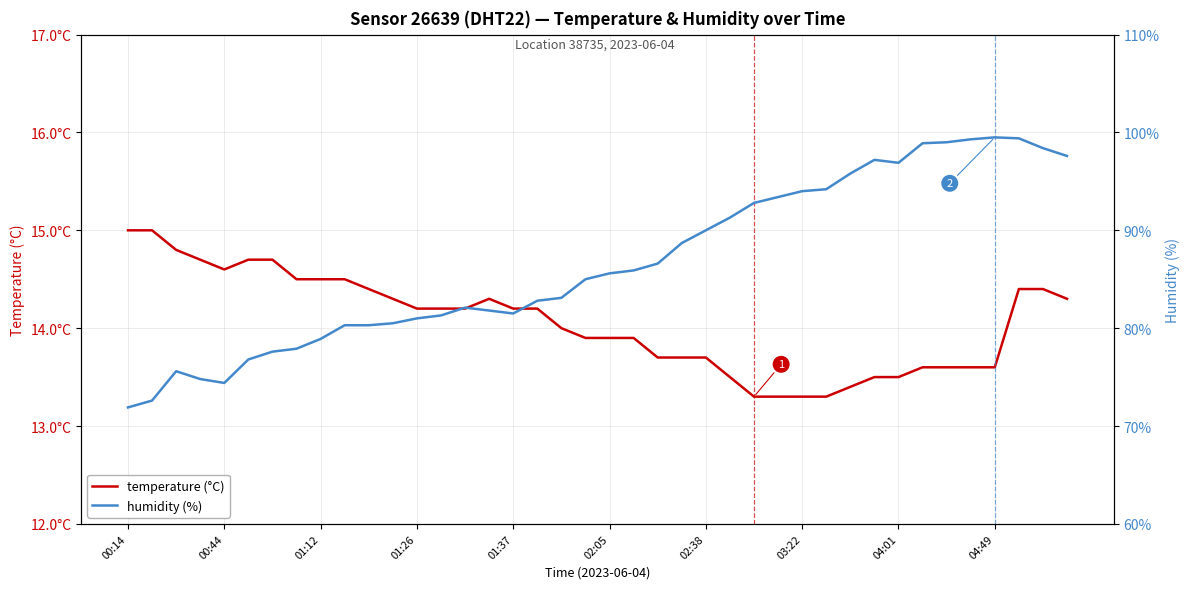

Reading left to right, list all the values displayed in this chart.

temperature (°C): 15.0	15.0	14.8	14.7	14.6	14.7	14.7	14.5	14.5	14.5	14.4	14.3	14.2	14.2	14.2	14.3	14.2	14.2	14.0	13.9	13.9	13.9	13.7	13.7	13.7	13.5	13.3	13.3	13.3	13.3	13.4	13.5	13.5	13.6	13.6	13.6	13.6	14.4	14.4	14.3
humidity (%): 71.9	72.6	75.6	74.8	74.4	76.8	77.6	77.9	78.9	80.3	80.3	80.5	81.0	81.3	82.1	81.8	81.5	82.8	83.1	85.0	85.6	85.9	86.6	88.7	90.0	91.3	92.8	93.4	94.0	94.2	95.8	97.2	96.9	98.9	99.0	99.3	99.5	99.4	98.4	97.6